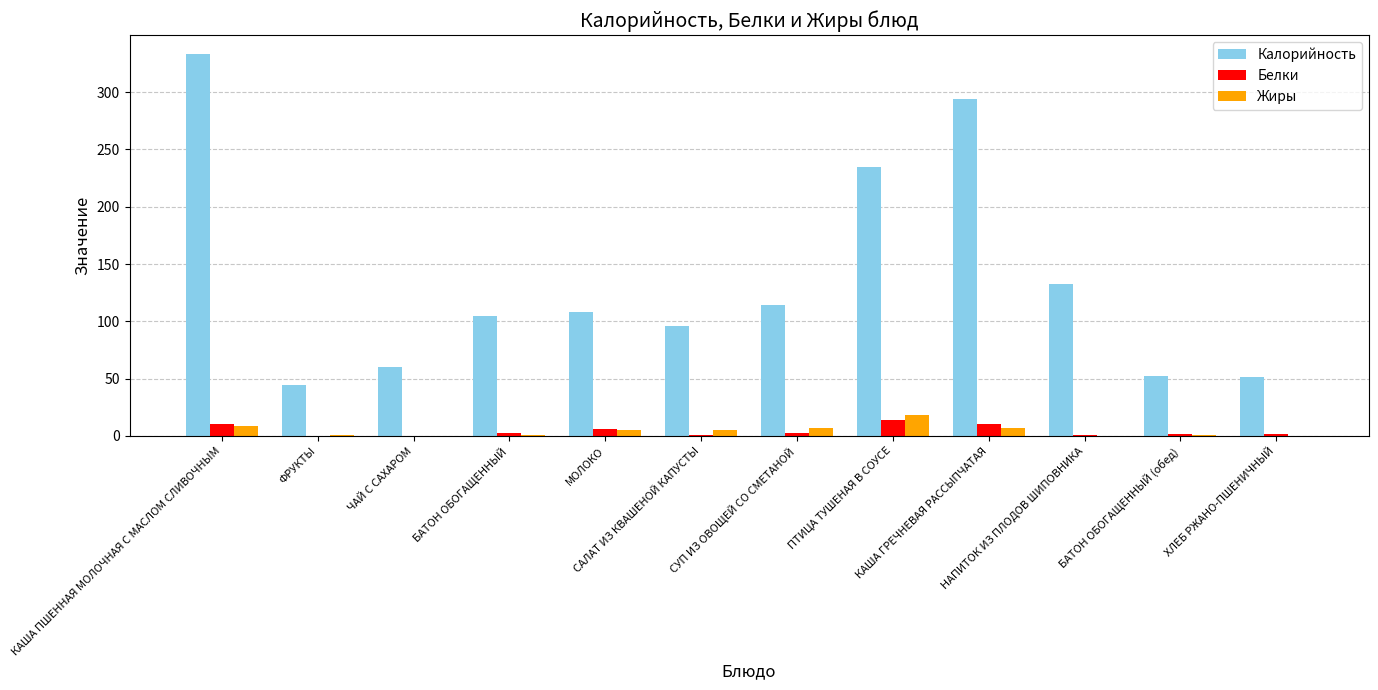

Are the bars grouped side by side (vs. stacked)?

Yes